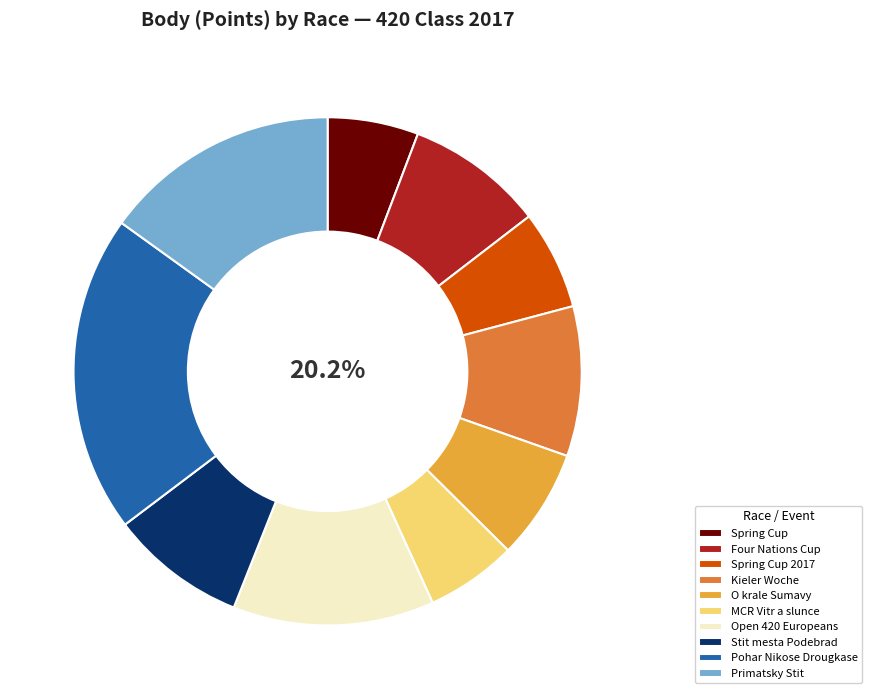

How many segments does this pie chart have?

10